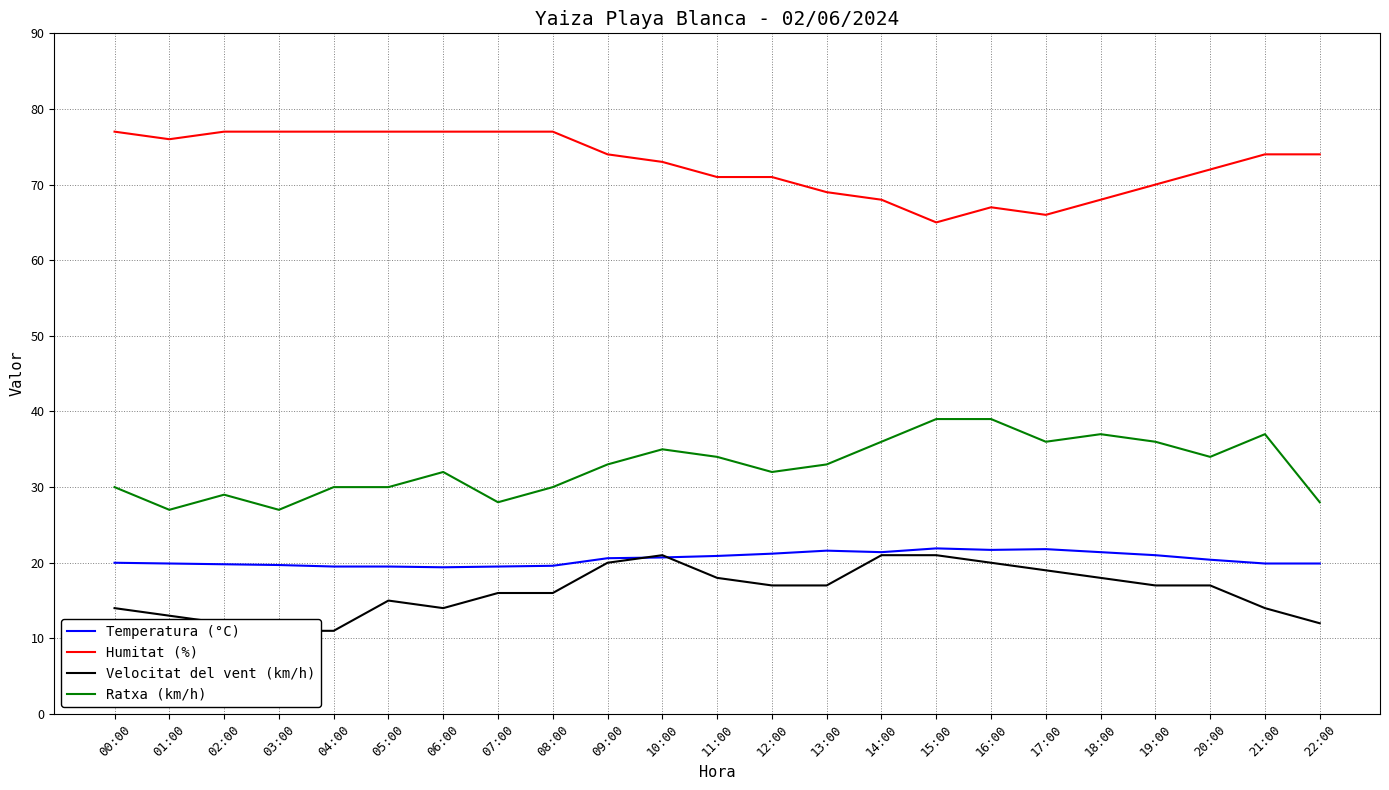

Count the number of categories in the chart.

23